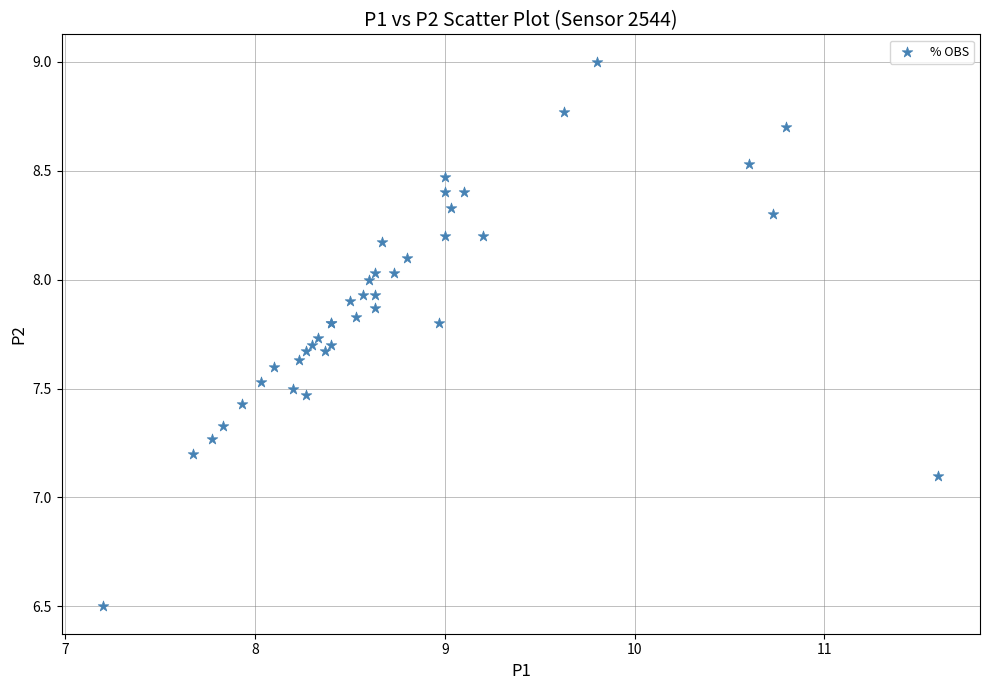

What Y value in the scatter plot is closest to 7?

7.1